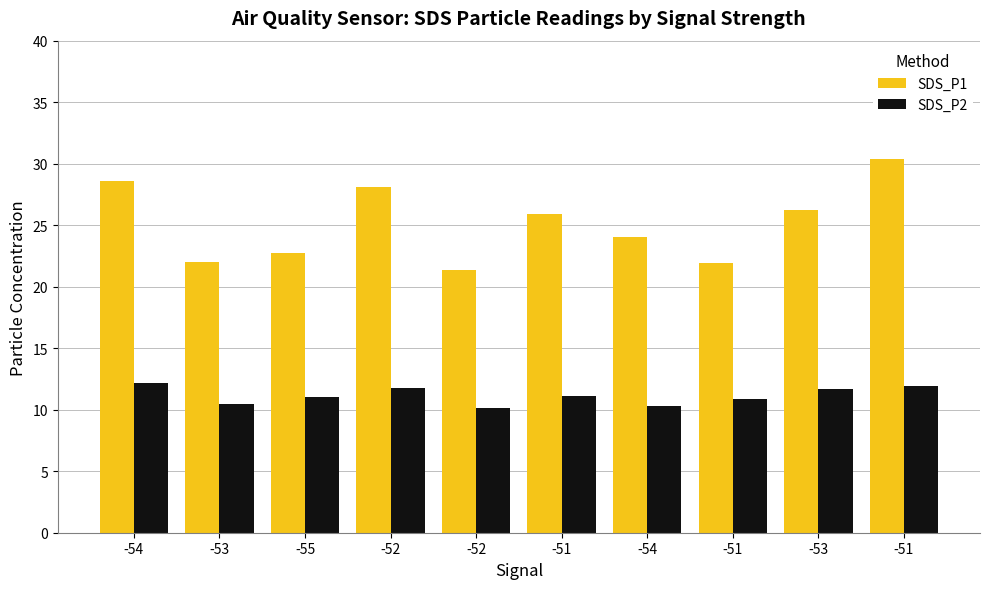

How many bars are there in each group?

2